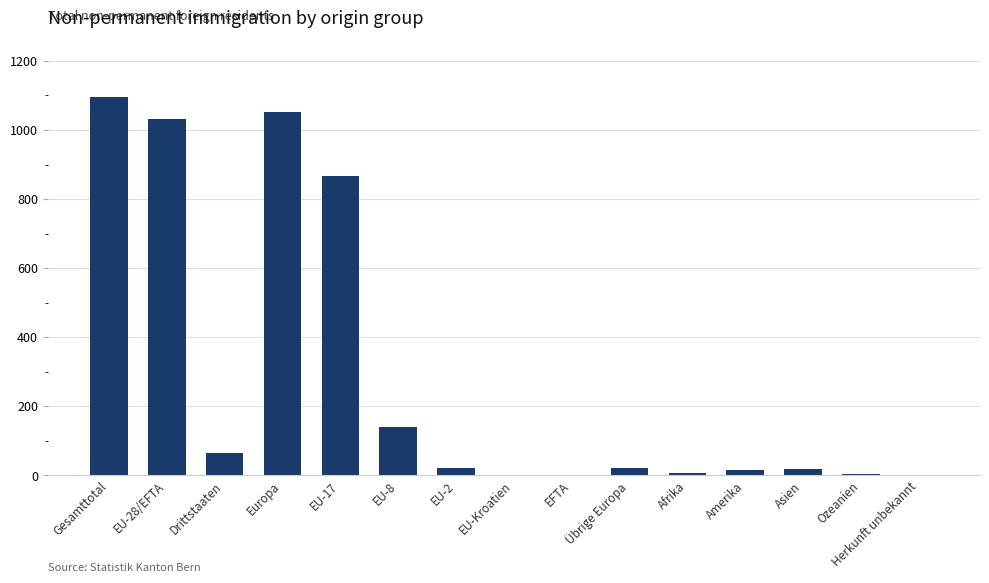

How many series are shown in this chart?

1